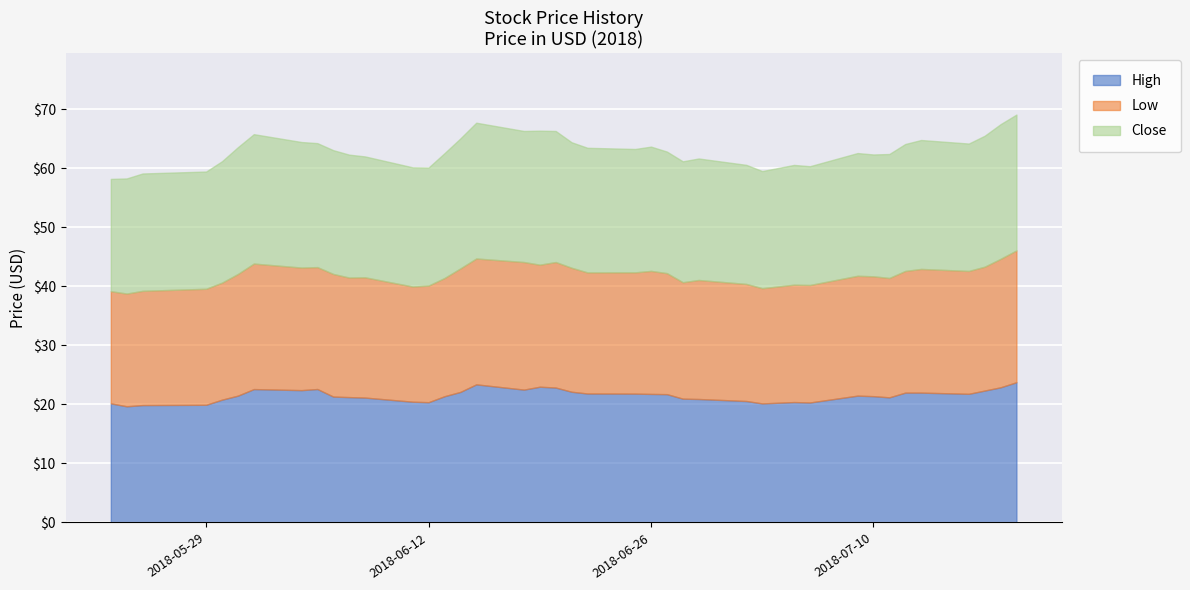

True or false: Close has more than 1 points higher than both neighbors.

True